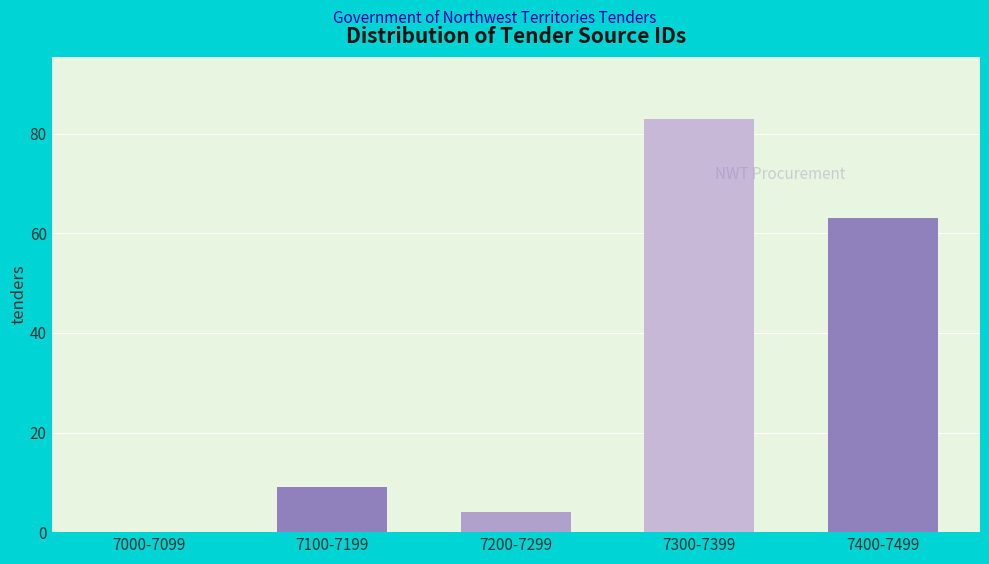

Reading right to left, list all the values displayed in this chart.

7400-7499=63	7300-7399=83	7200-7299=4	7100-7199=9	7000-7099=0